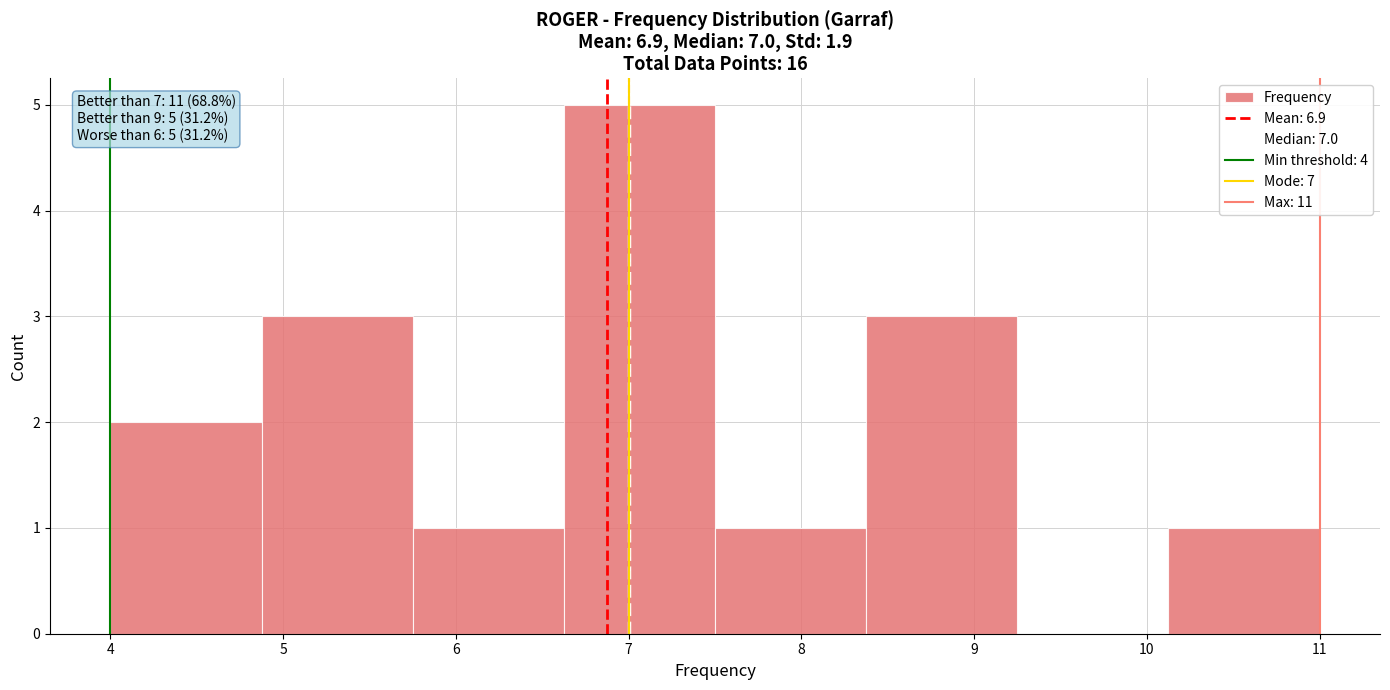

Over which range of the x-axis is the bar tallest?

6.6 to 7.5